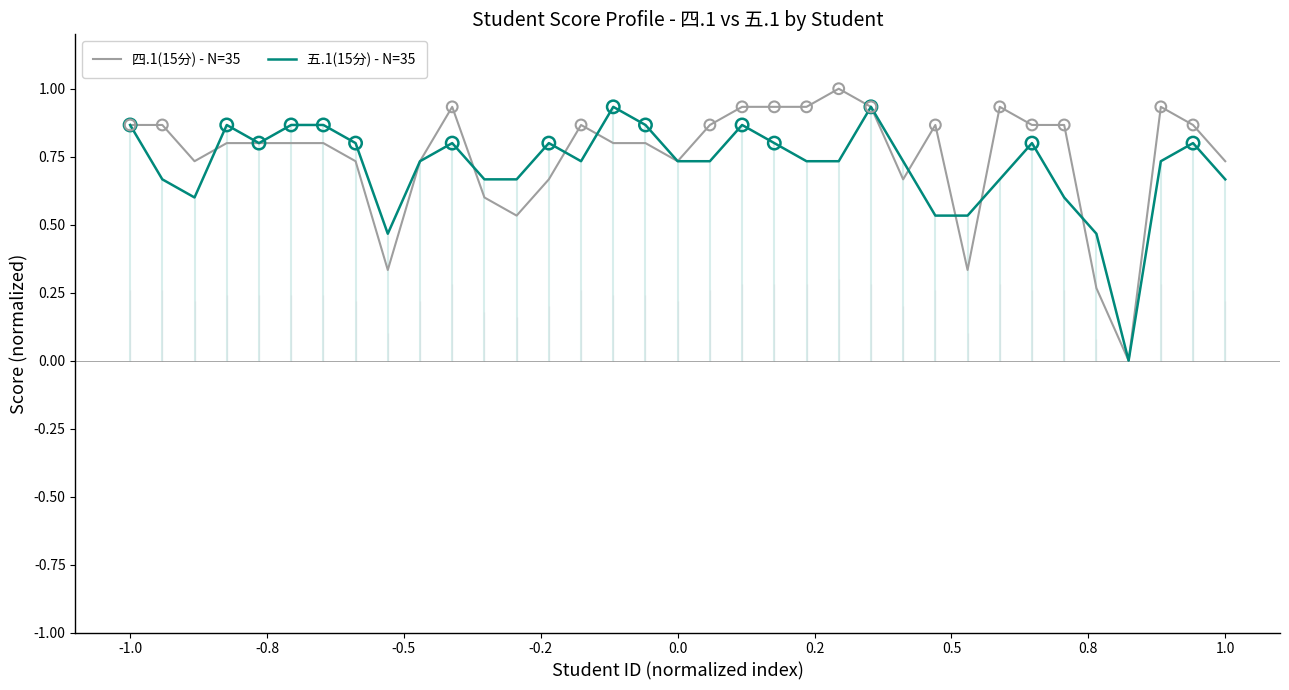

What are all the series names shown in the legend?

四.1(15分) - N=35, 五.1(15分) - N=35